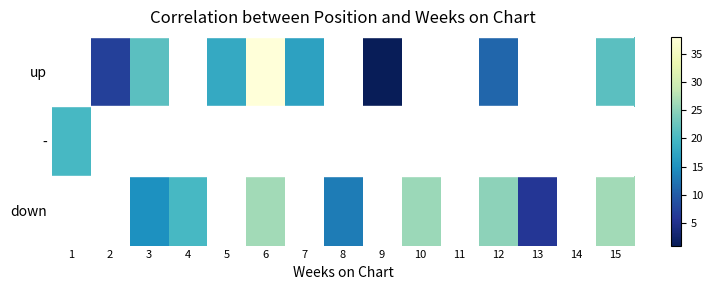

List the series in order of their overall mean, highest first.

up, -, down